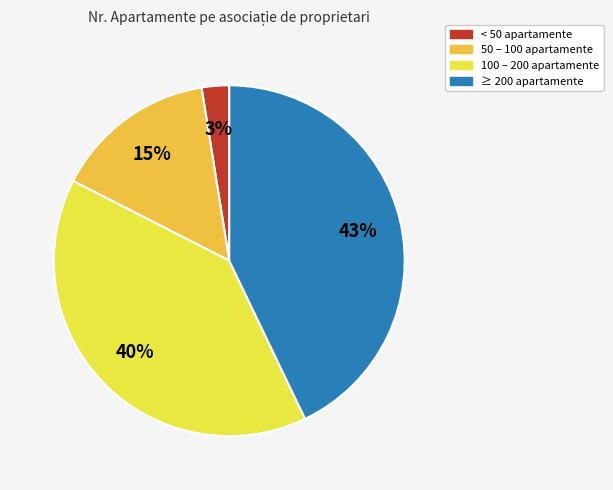

How many segments does this pie chart have?

4